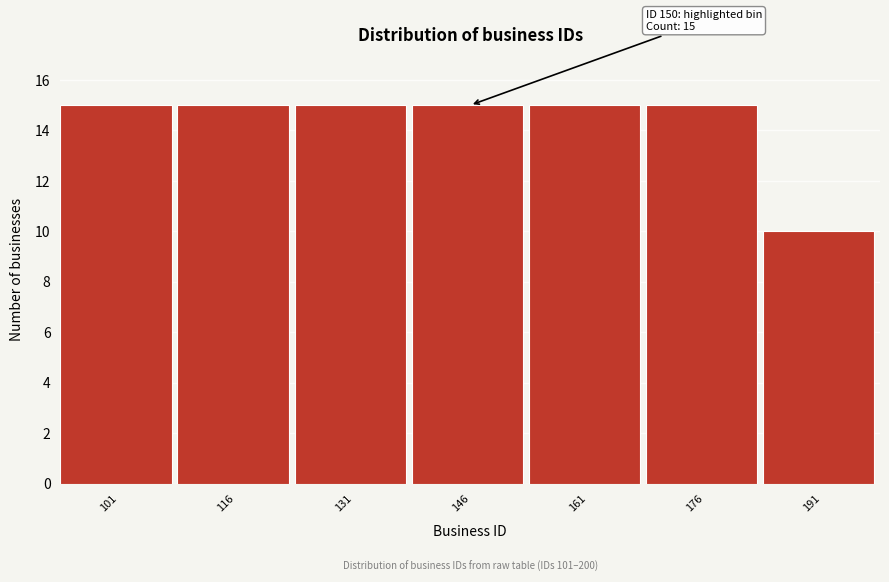

Reading left to right, what are all the values shown in this chart?

101=15	116=15	131=15	146=15	161=15	176=15	191=10